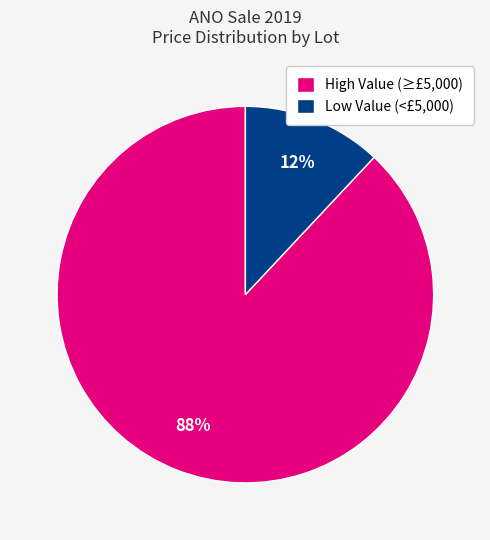

Rank the categories by value from lowest to highest.

Low Value (<£5,000), High Value (≥£5,000)